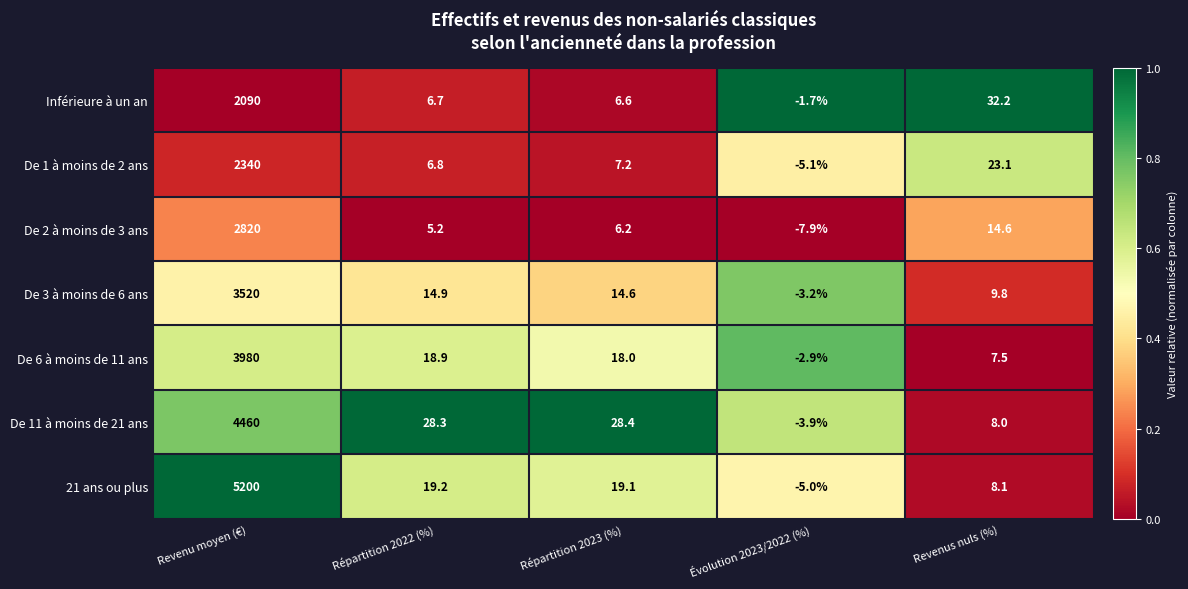

List the series in order of their peak value, lowest first.

Inférieure à un an, De 1 à moins de 2 ans, De 2 à moins de 3 ans, De 3 à moins de 6 ans, De 6 à moins de 11 ans, De 11 à moins de 21 ans, 21 ans ou plus